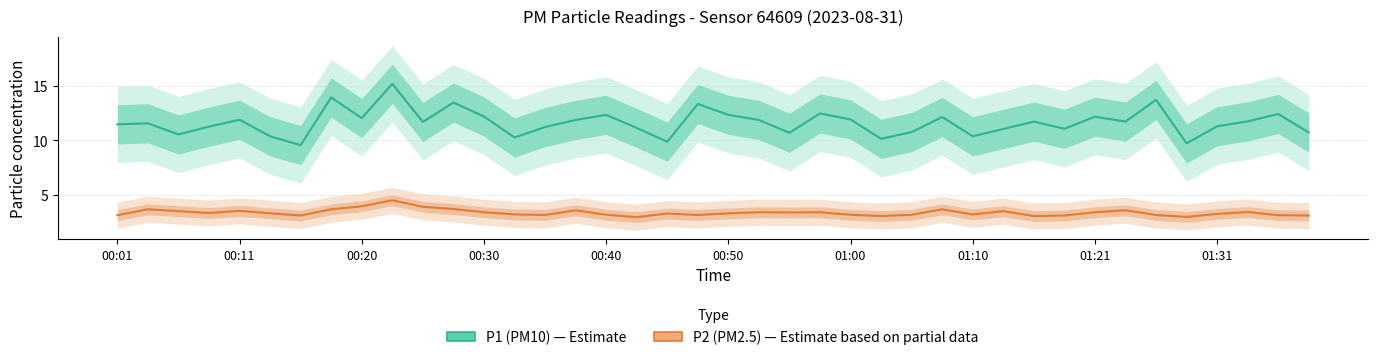

What position from the right is 38?

2